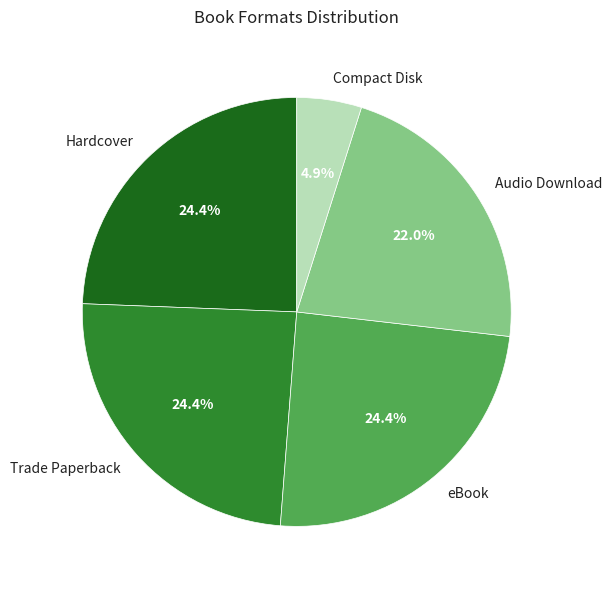

Between eBook and Audio Download, which is larger?

eBook